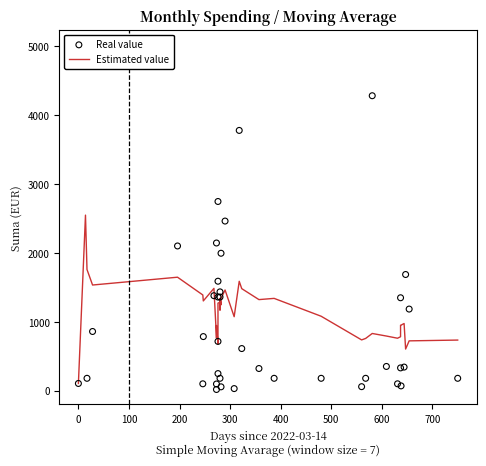

Is the value of Real value at 16 greater than the value of Estimated value at 33?

No